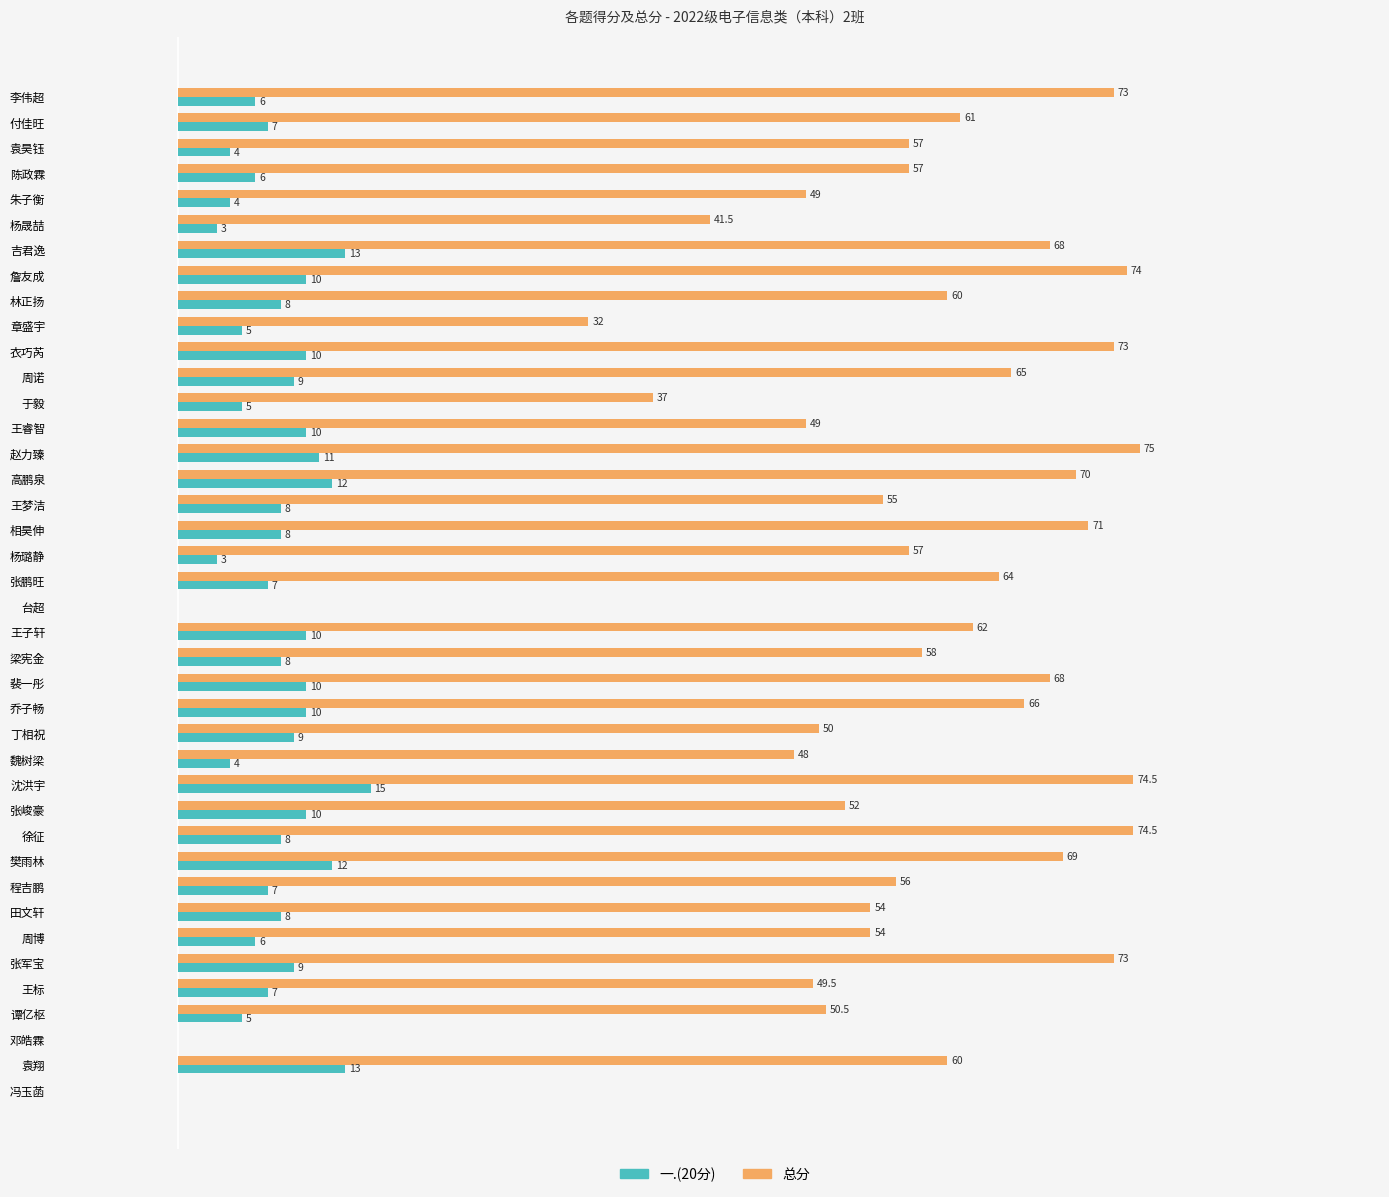

At which label does 一.(20分) reach its peak?

沈洪宇